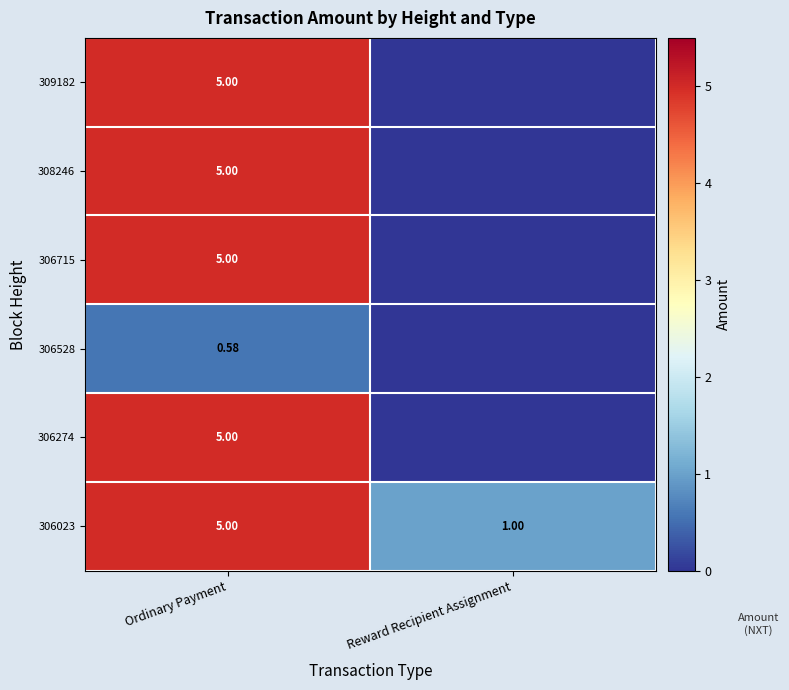

Is the value of 306023 at Reward Recipient Assignment greater than the value of 309182 at Ordinary Payment?

No